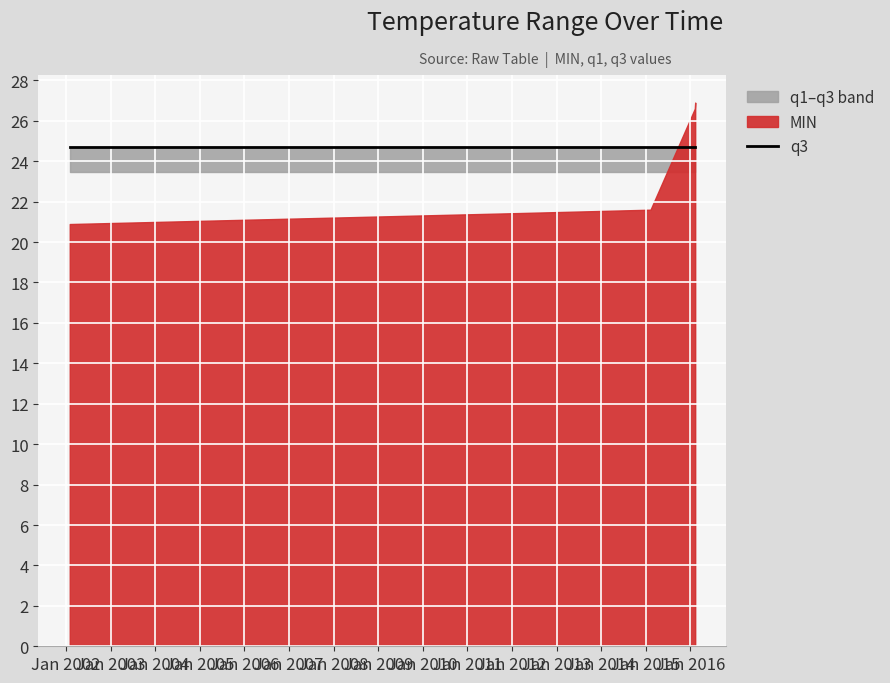

Rank the series at 2016-02-10 from lowest to highest value.

q1, q3, MIN